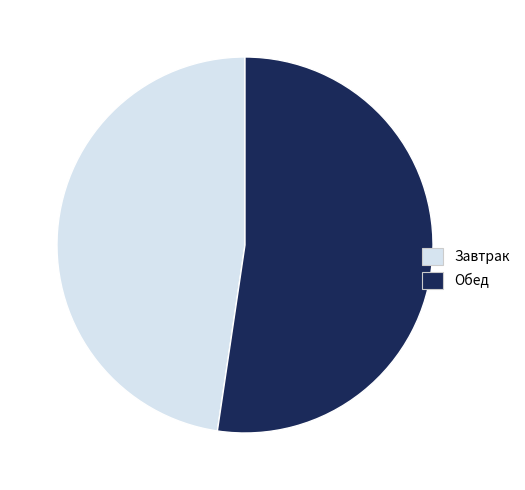

Do Завтрак and Обед together represent more than half of the pie?

Yes